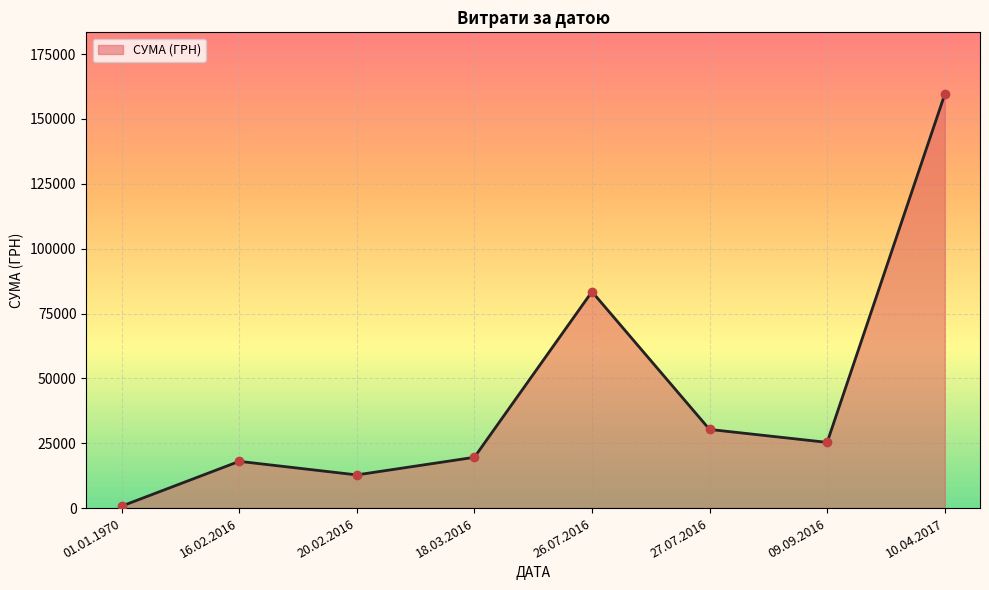

Approximately how many times larger is the value at 16.02.2016 compared to 26.07.2016?

0.2